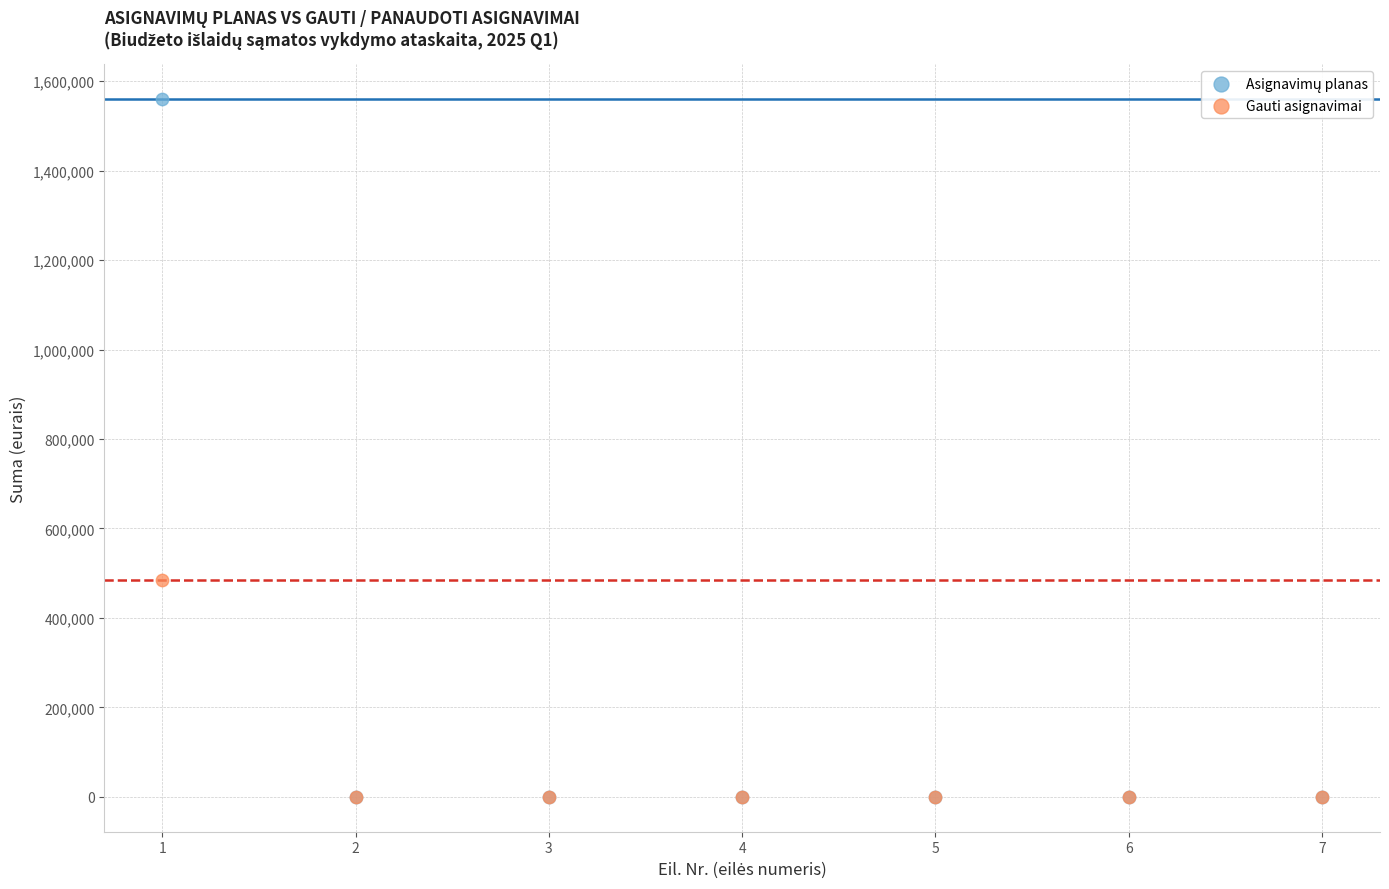

Across all series, what Y value is closest to 780000?

485000